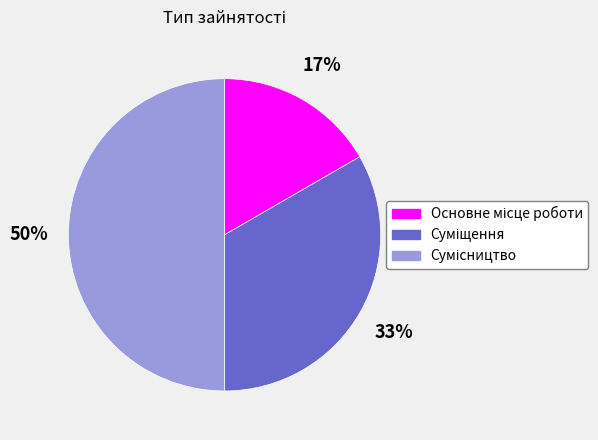

To the nearest percent, what is the difference between the largest and smallest slice percentages?

33%